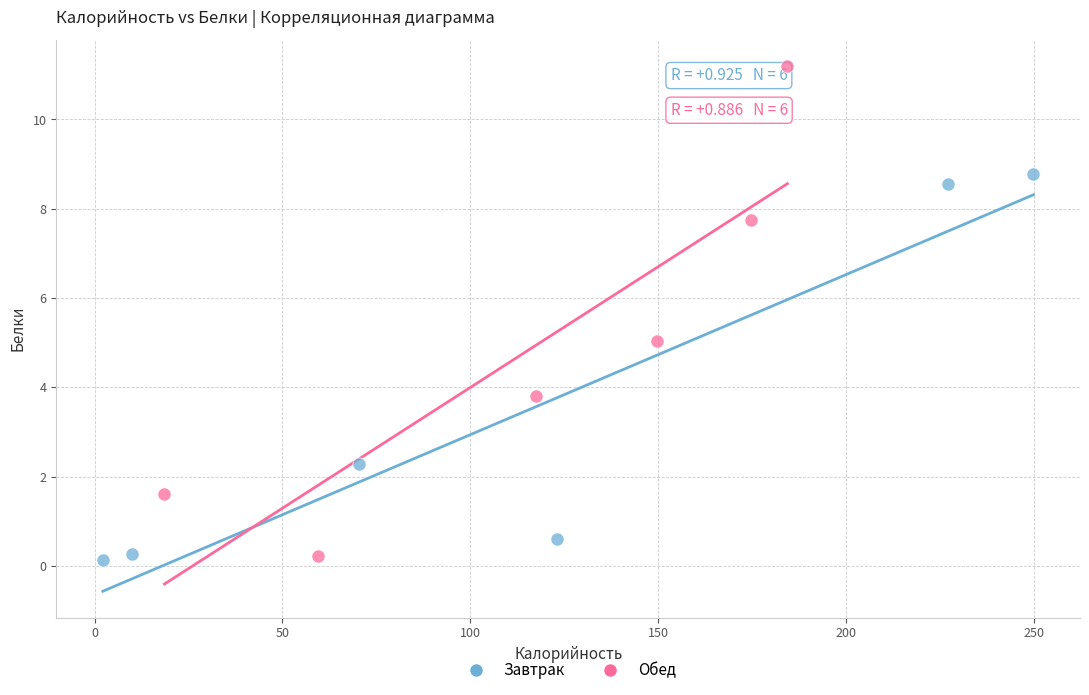

Which series has the largest Y range (max minus min)?

Обед